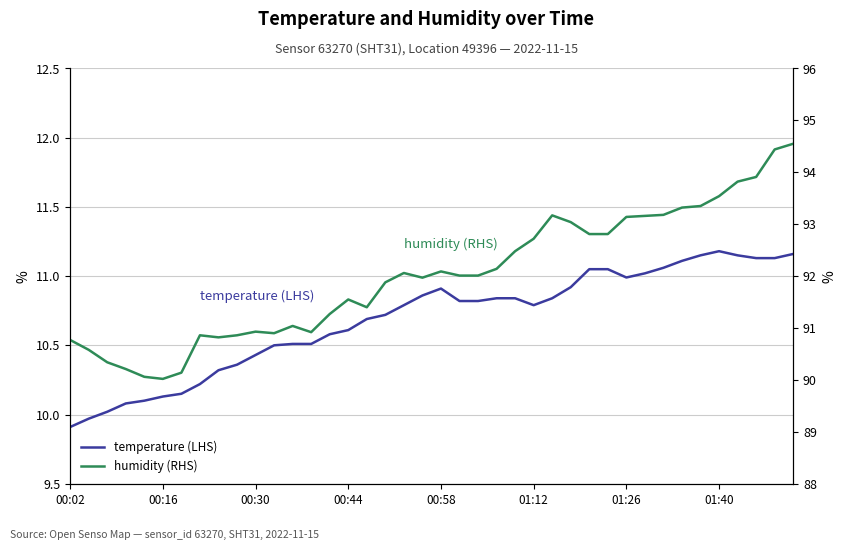

Where does the humidity (RHS) series first go above 92?

18